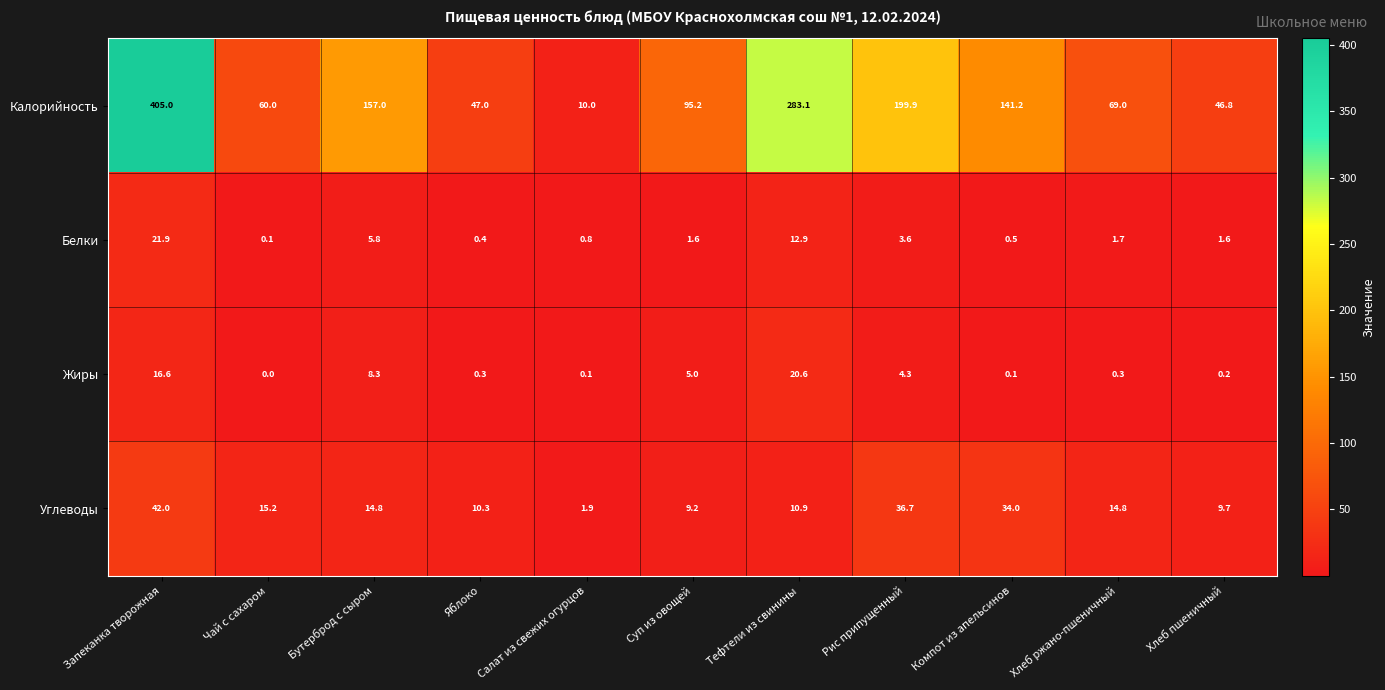

What is the average value of the Белки series?

4.6